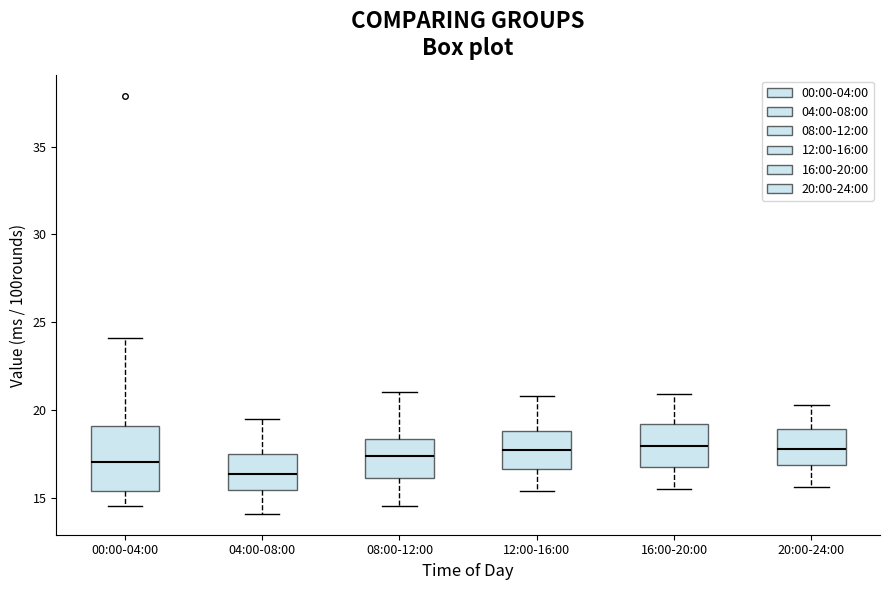

Comparing the boxes themselves (not the whiskers), which one is the tallest?

00:00-04:00